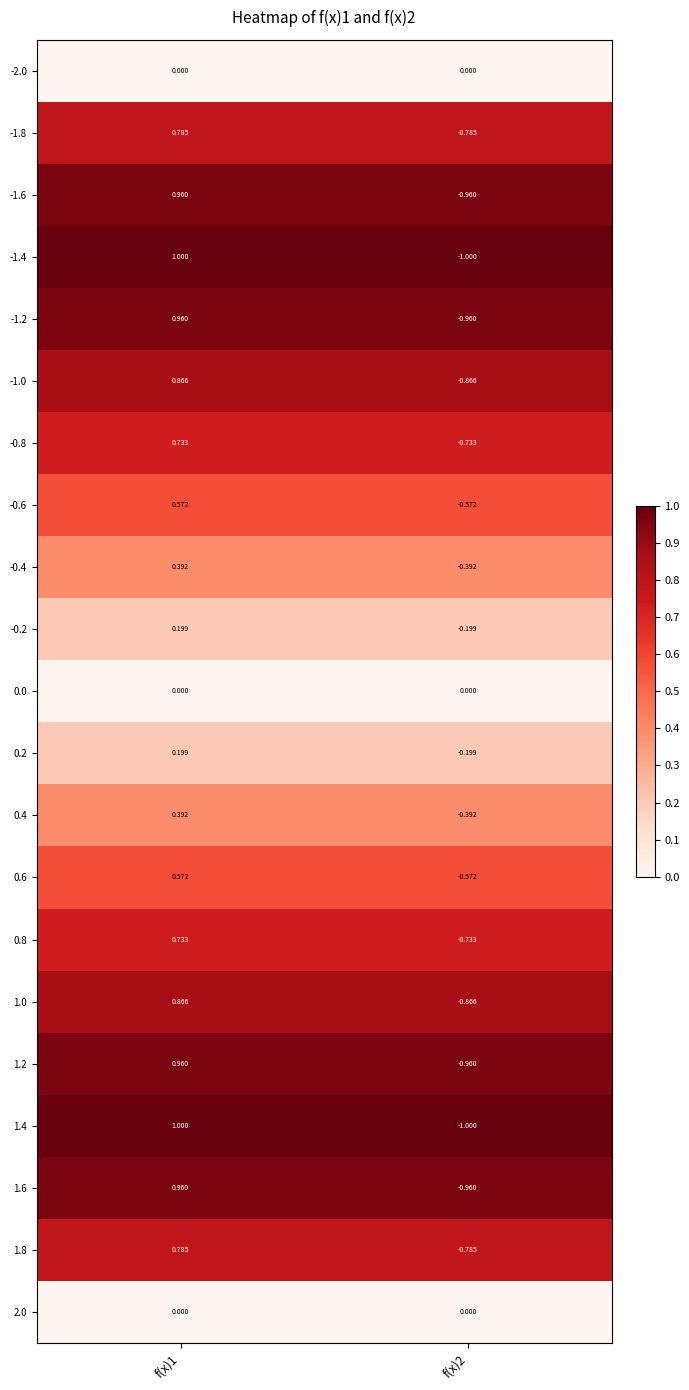

Is the value of 0.8 at f(x)2 greater than the value of 1.4 at f(x)1?

No